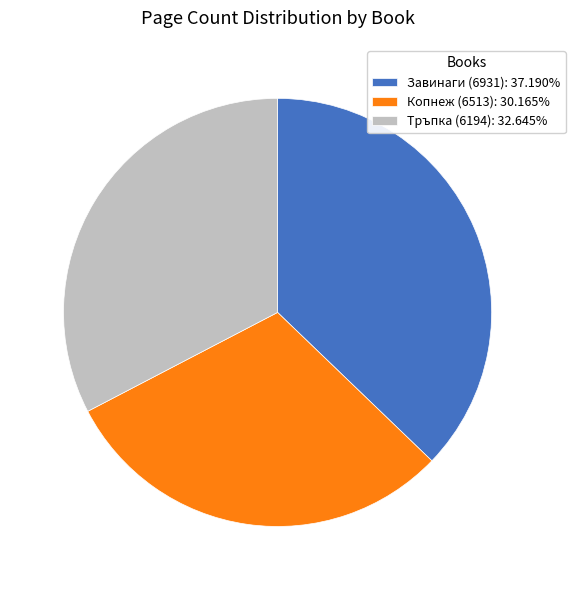

How many segments does this pie chart have?

3